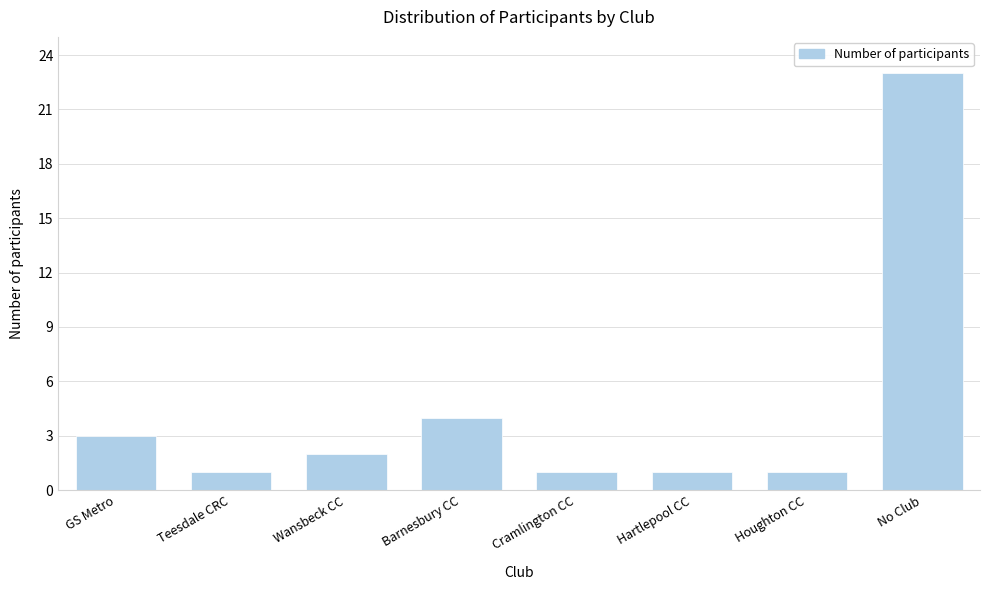

Reading right to left, list all the values displayed in this chart.

No Club=23	Houghton CC=1	Hartlepool CC=1	Cramlington CC=1	Barnesbury CC=4	Wansbeck CC=2	Teesdale CRC=1	GS Metro=3